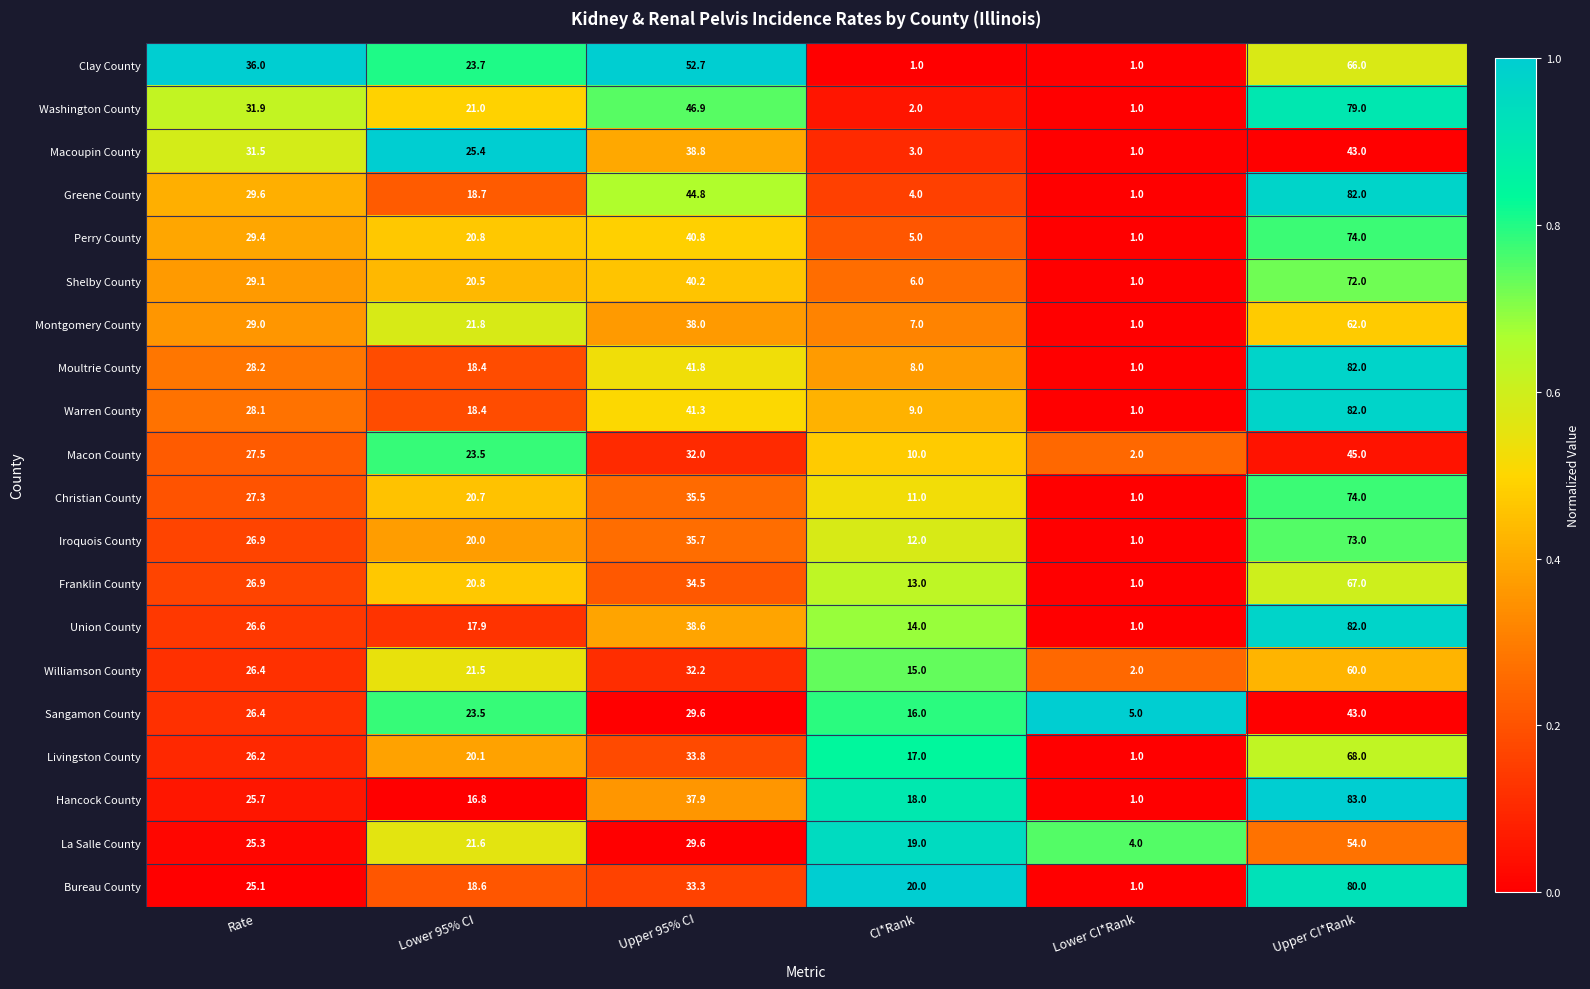

The Hancock County series shows 18.0 at CI*Rank. True or false?

True